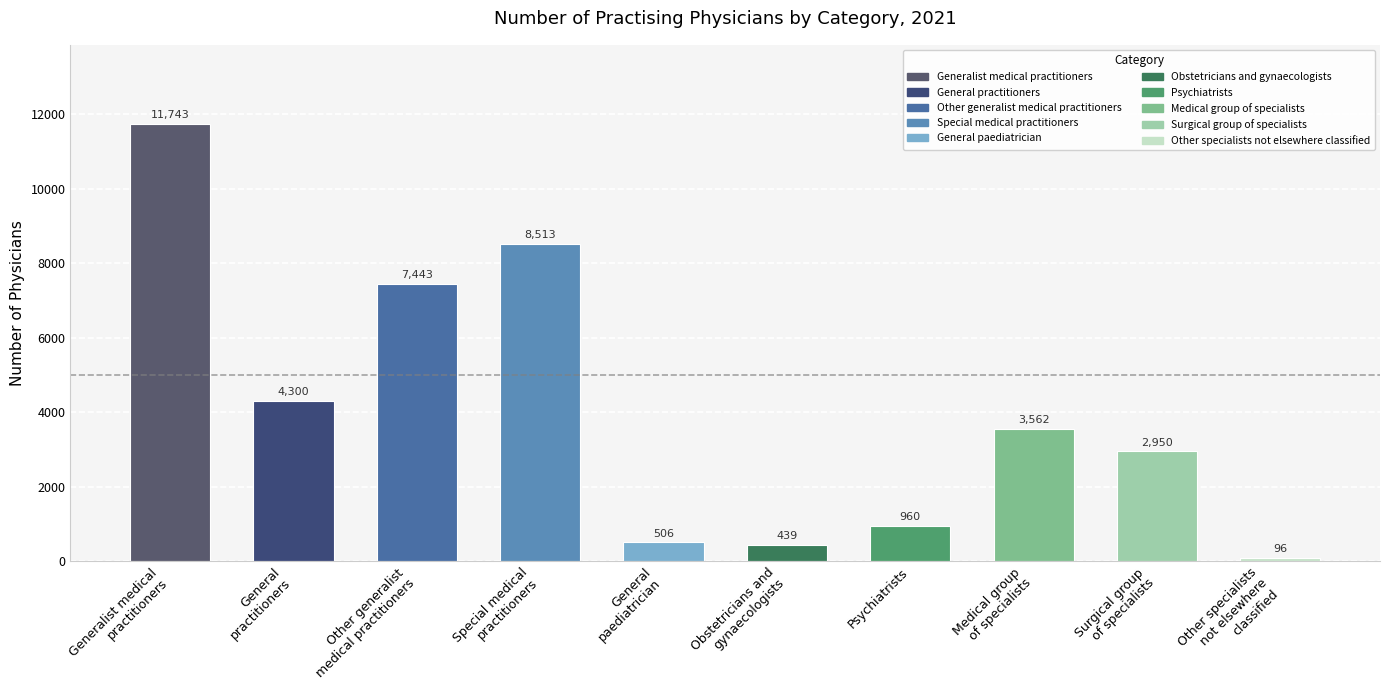

Between Obstetricians and
gynaecologists and Special medical
practitioners, which is larger?

Special medical
practitioners